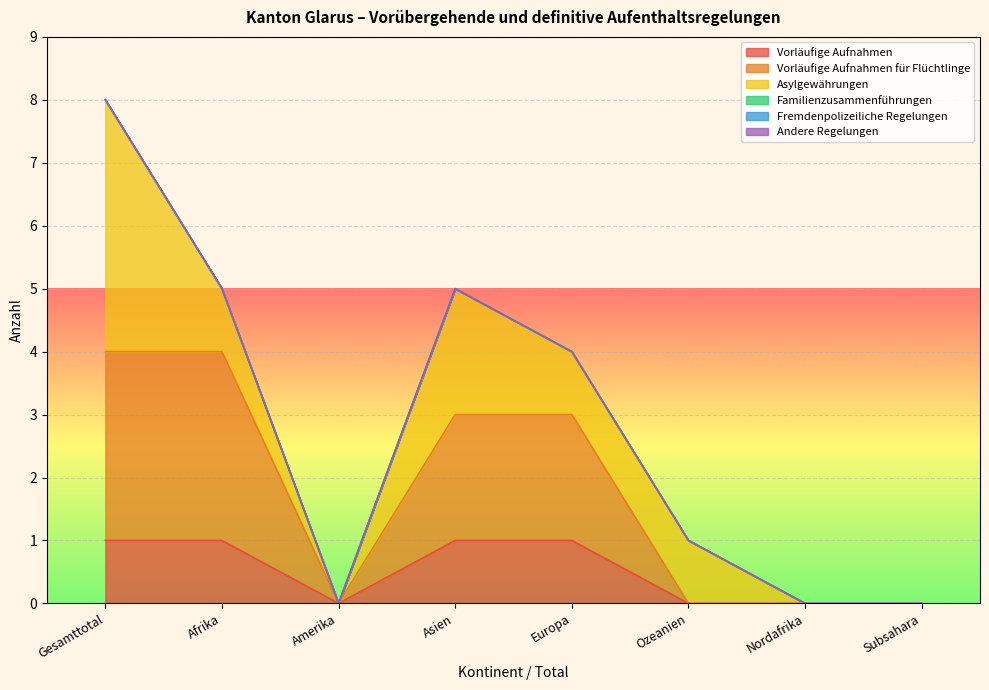

Reading left to right, transcribe all the data shown in this chart.

Vorläufige Aufnahmen: Gesamttotal=1	Afrika=1	Amerika=0	Asien=1	Europa=1	Ozeanien=0	Nordafrika=0	Subsahara=0
Vorläufige Aufnahmen für Flüchtlinge: Gesamttotal=3	Afrika=3	Amerika=0	Asien=2	Europa=2	Ozeanien=0	Nordafrika=0	Subsahara=0
Asylgewährungen: Gesamttotal=4	Afrika=1	Amerika=0	Asien=2	Europa=1	Ozeanien=1	Nordafrika=0	Subsahara=0
Familienzusammenführungen: Gesamttotal=0	Afrika=0	Amerika=0	Asien=0	Europa=0	Ozeanien=0	Nordafrika=0	Subsahara=0
Fremdenpolizeiliche Regelungen: Gesamttotal=0	Afrika=0	Amerika=0	Asien=0	Europa=0	Ozeanien=0	Nordafrika=0	Subsahara=0
Andere Regelungen: Gesamttotal=0	Afrika=0	Amerika=0	Asien=0	Europa=0	Ozeanien=0	Nordafrika=0	Subsahara=0